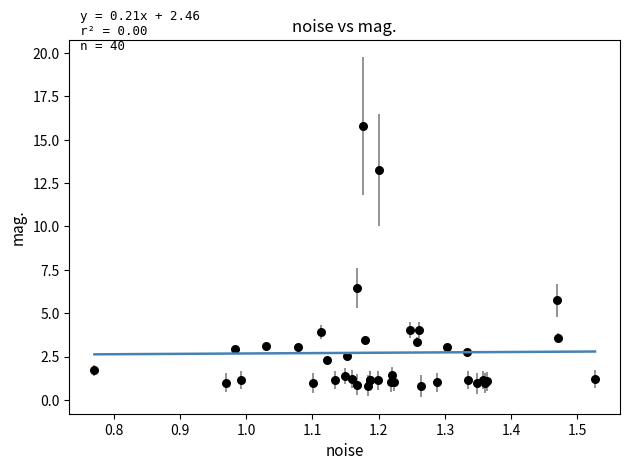

What Y value in the scatter plot is closest to 8?

6.5